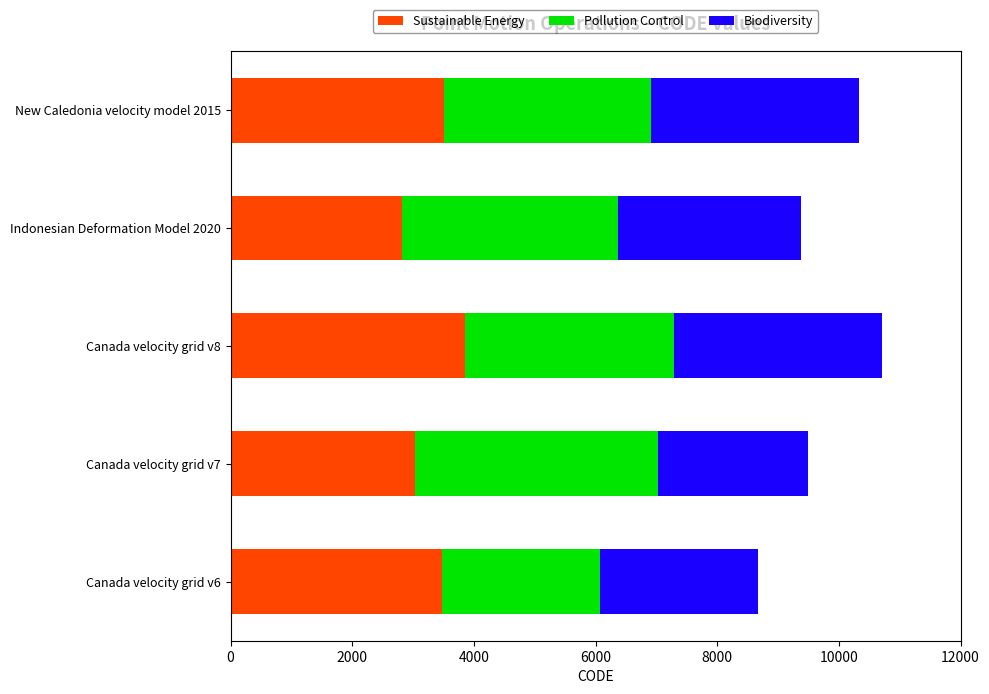

The value of Sustainable Energy at Indonesian Deformation Model 2020 is 1578.2. True or false?

False